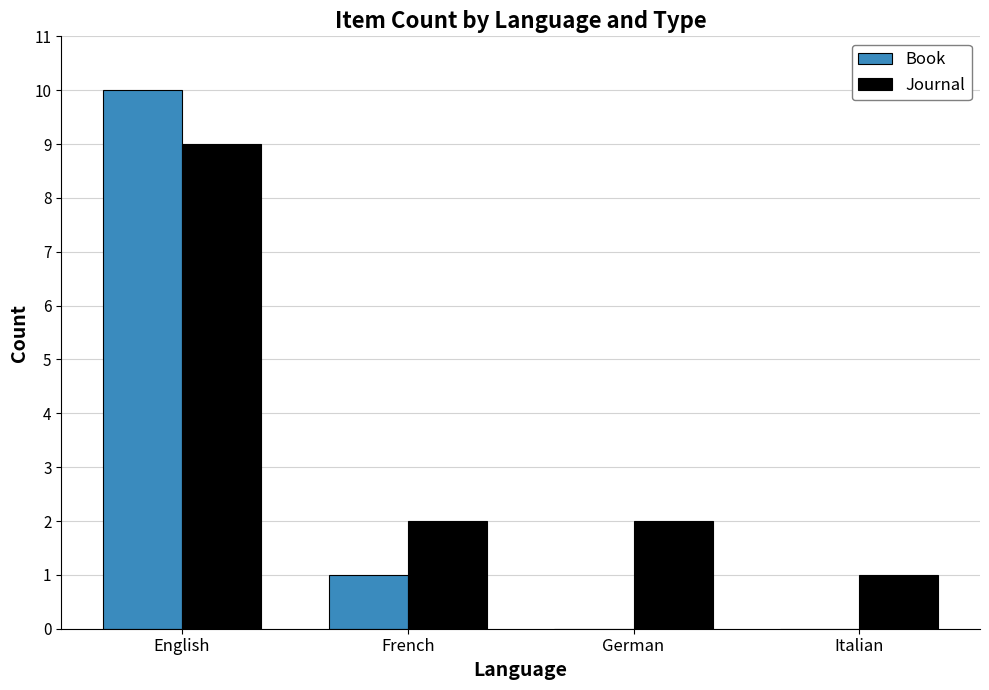

How many groups of bars are there?

4